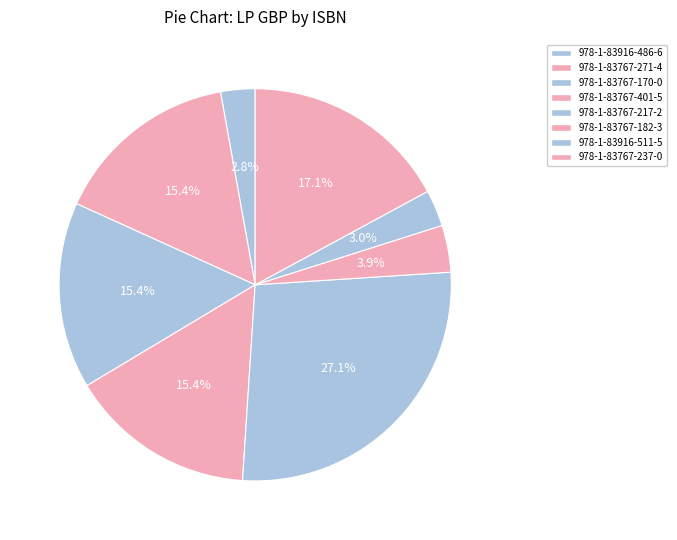

True or false: 978-1-83916-511-5 accounts for 3% of the total.

True